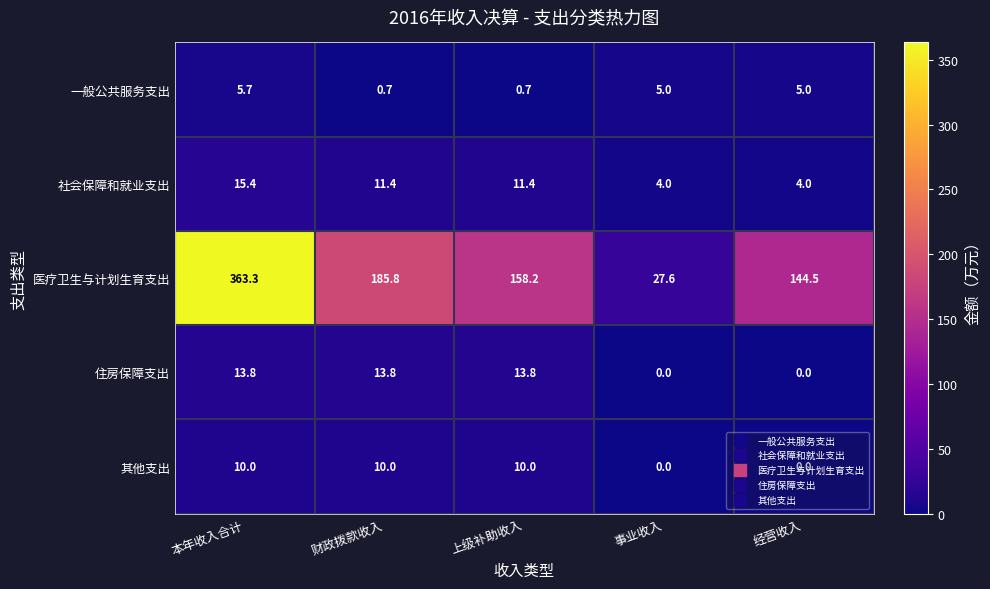

Which series changed the most between 事业收入 and 经营收入?

医疗卫生与计划生育支出